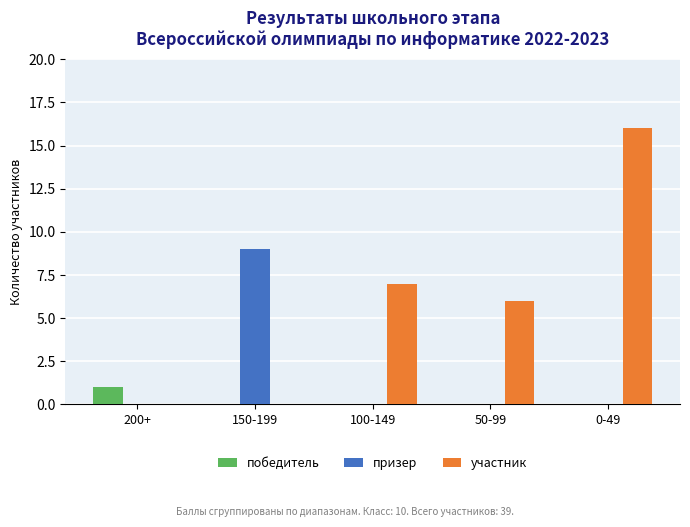

True or false: победитель has a value of 0 at 50-99.

True